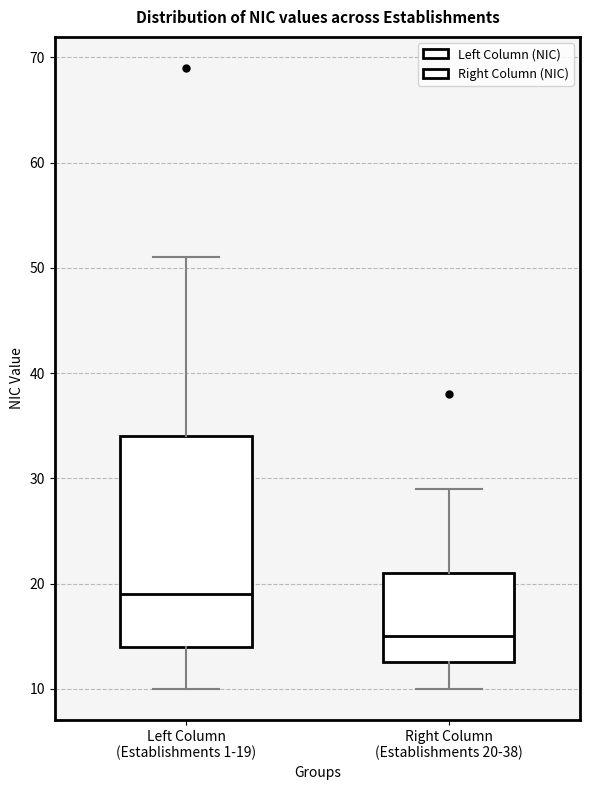

Reading left to right, transcribe this box plot: for each box, give where its median line is, the range the box spans, and where its two whiskers end, as read against the y-axis. The values are not printed on the chart, so give them approximately, as read against the axis.

Left Column (Establishments 1-19): median 19, box 14 to 34, whiskers 10 to 51
Right Column (Establishments 20-38): median 15, box 13 to 21, whiskers 10 to 29